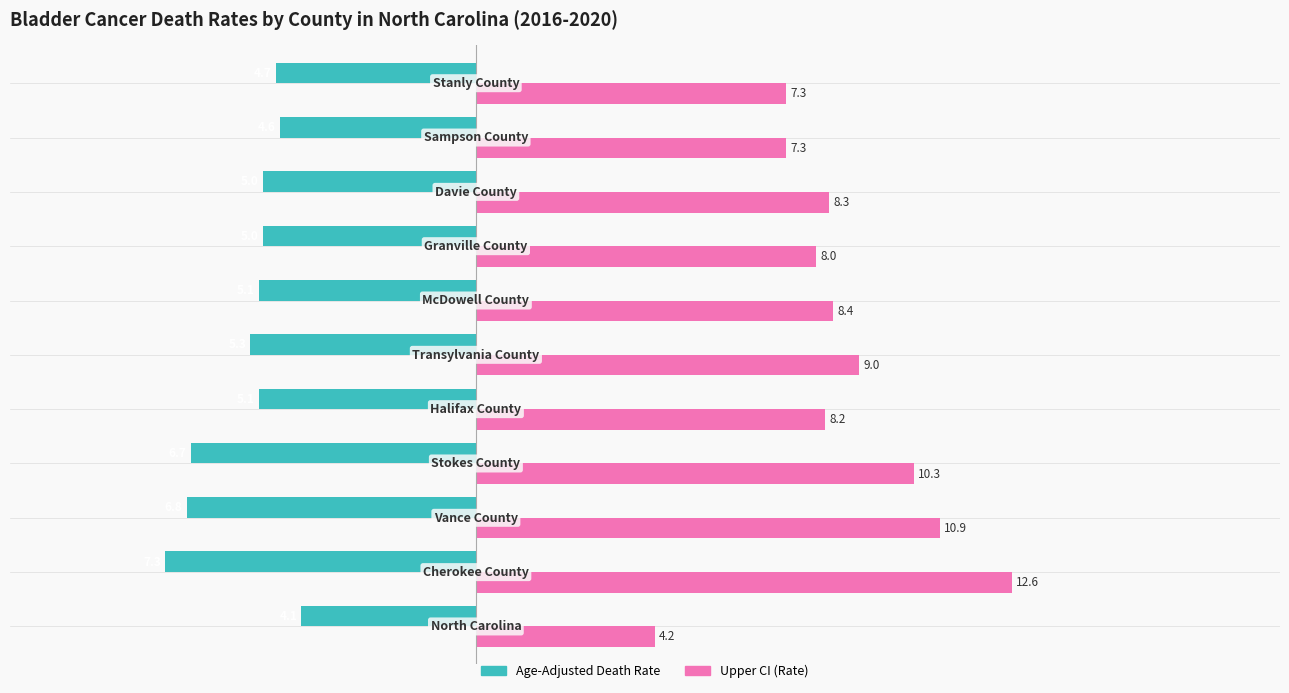

What is the smallest value displayed?

-7.3